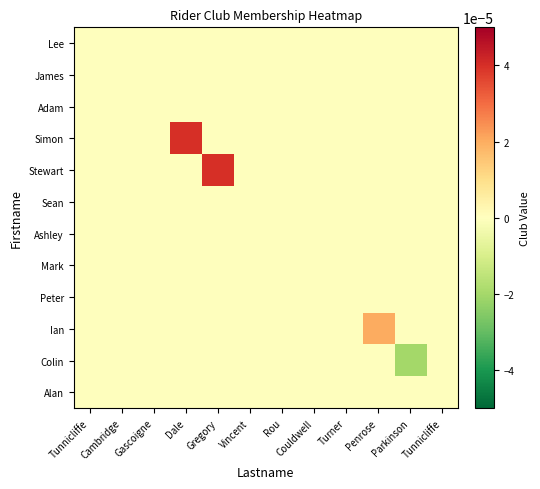

Rank the series at Tunnicliffe from lowest to highest value.

Lee, James, Adam, Simon, Stewart, Sean, Ashley, Mark, Peter, Ian, Colin, Alan